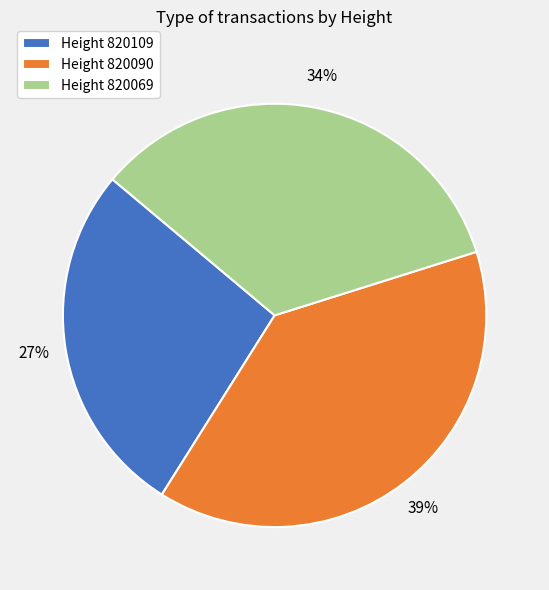

How many slices are in this pie chart?

3